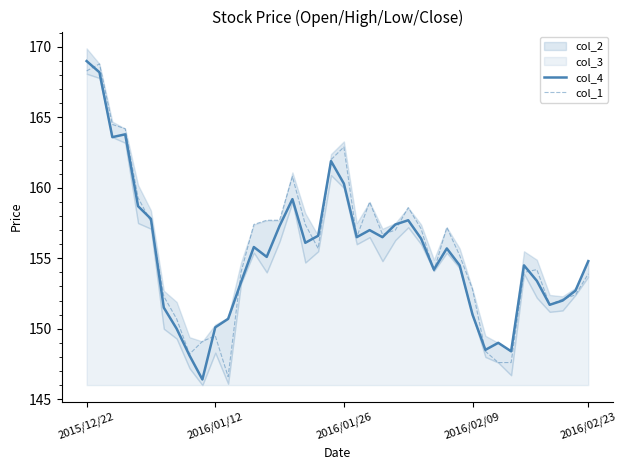

Which category has the highest value in the col_4 series?

2015/12/22